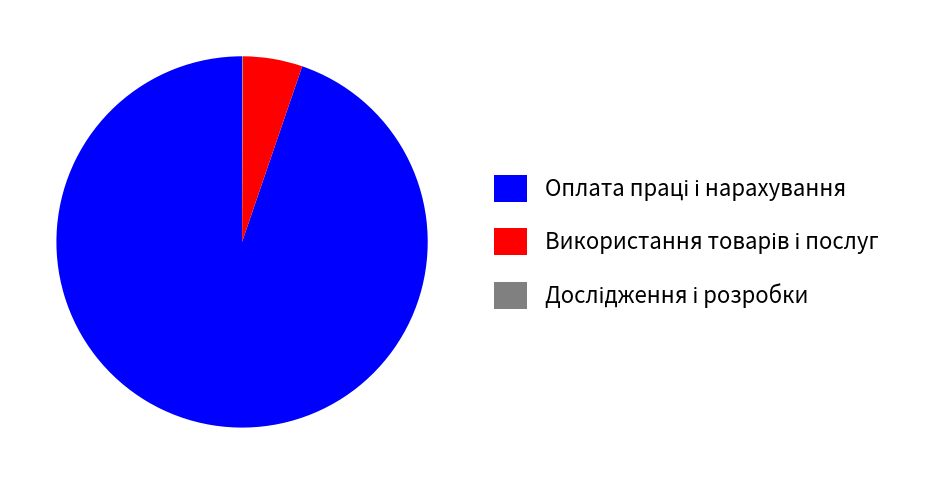

Is there a majority slice in this chart?

Yes